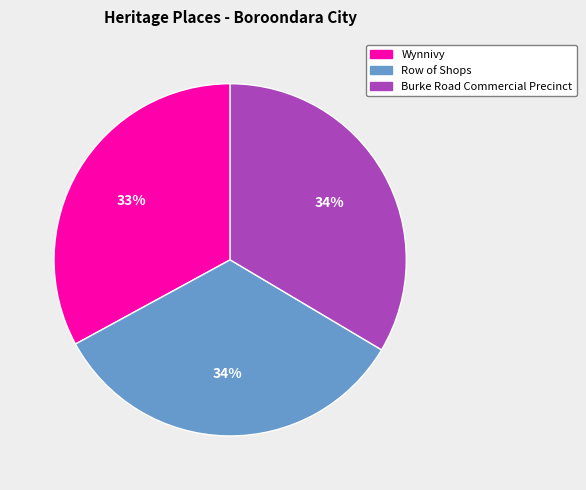

To the nearest percent, what percentage of the pie is Burke Road Commercial Precinct?

34%